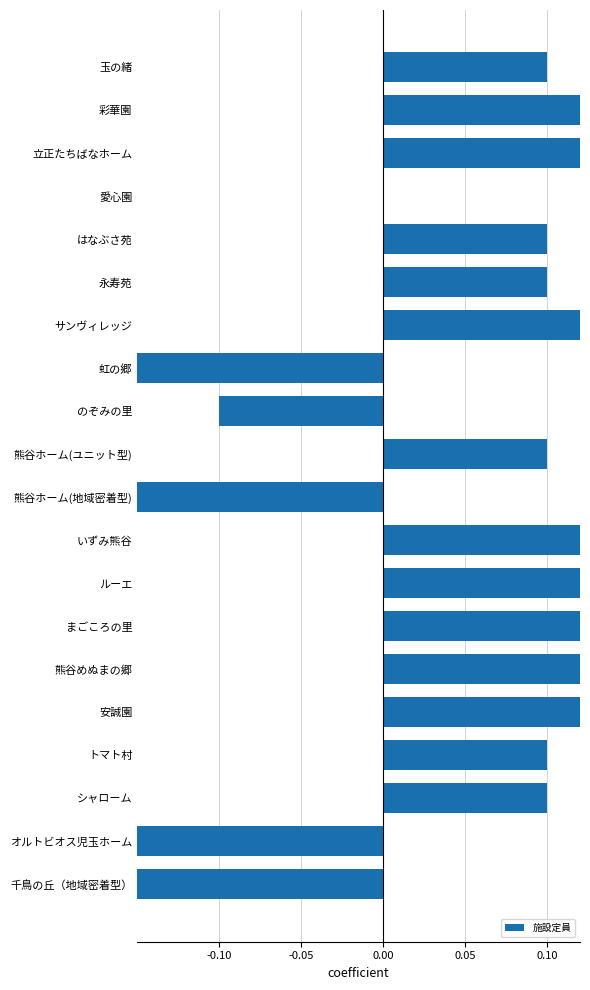

Does the chart contain any negative values?

Yes